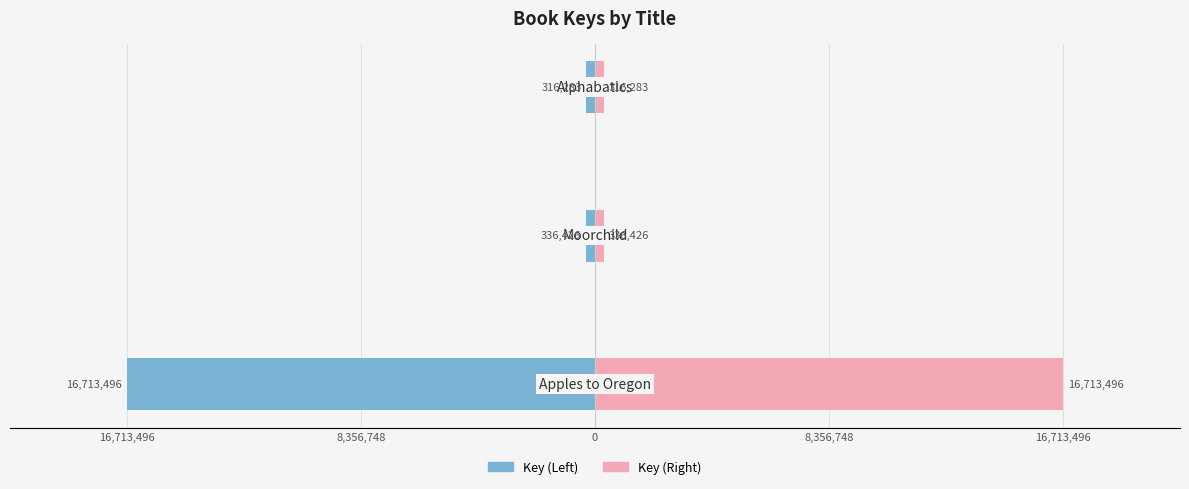

True or false: Key (Left) has a value of -16713496 at 16,713,496.

True